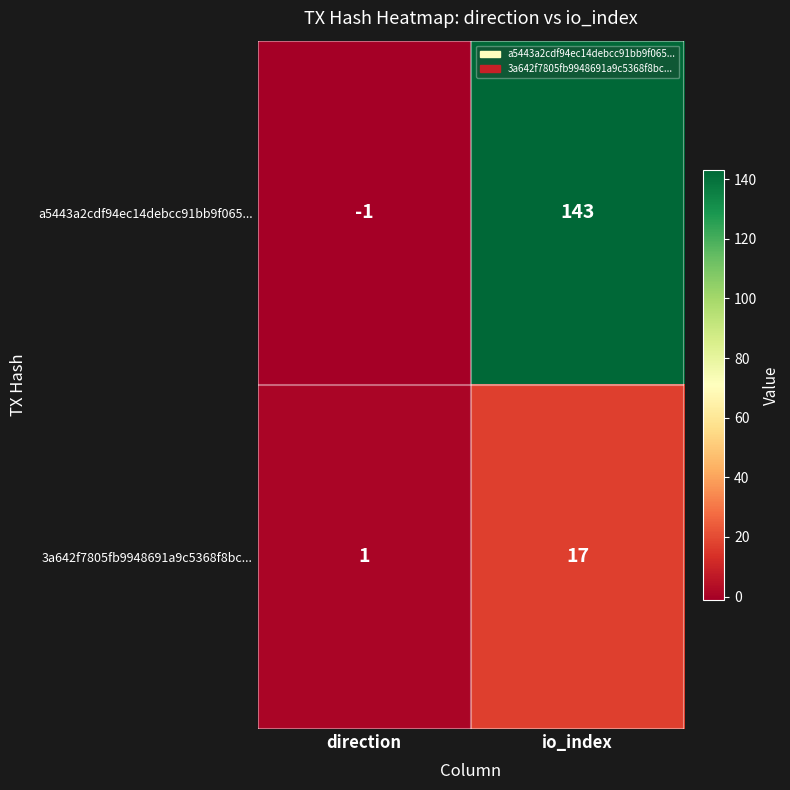

Which series has the largest range (max minus min)?

a5443a2cdf94ec14debcc91bb9f065...